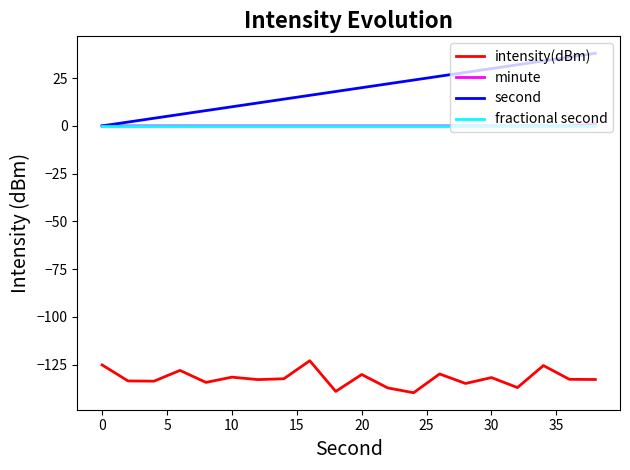

Which series has the largest range (max minus min)?

second